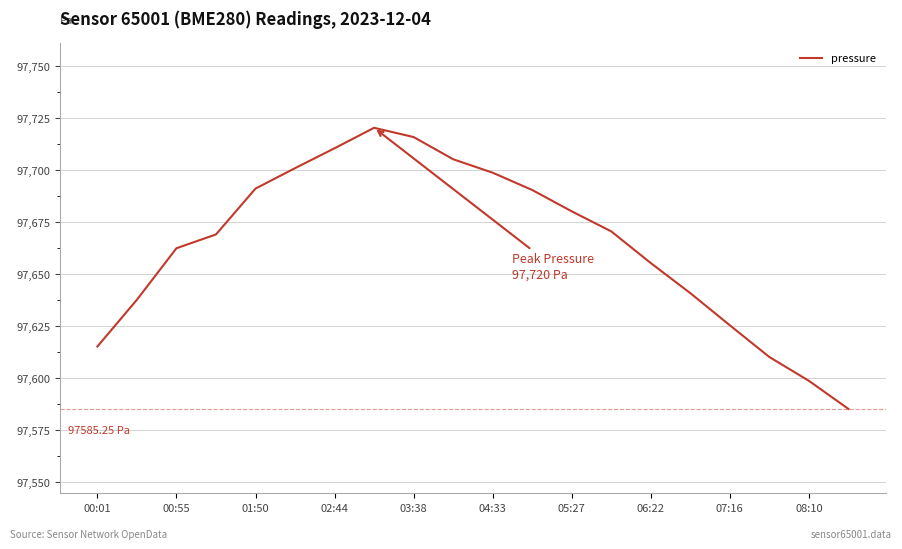

How many categories are shown in the chart?

20